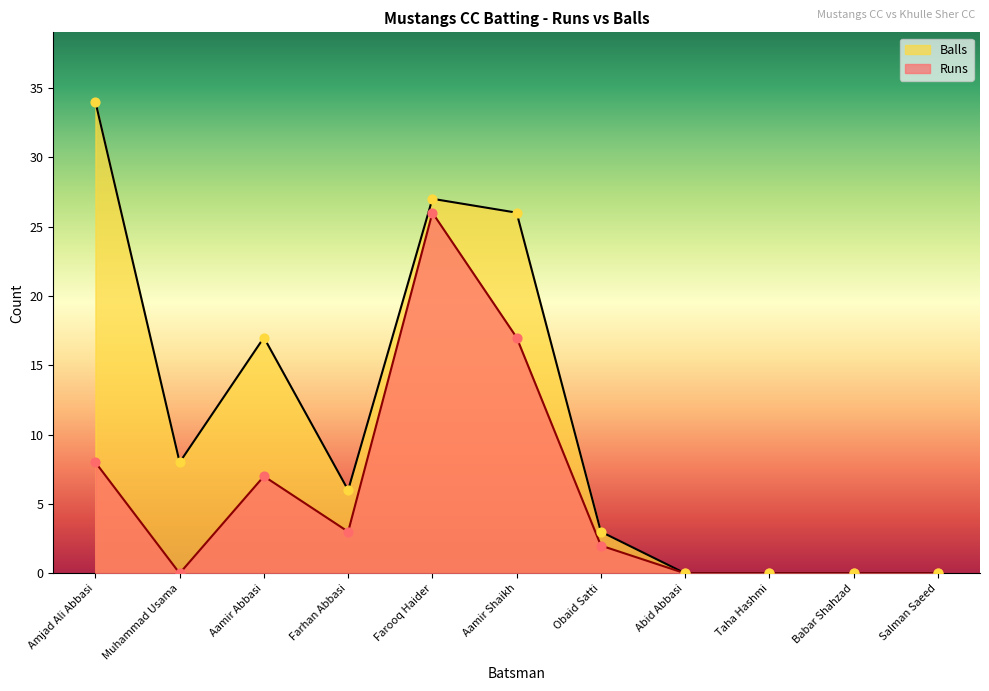

At which category is the sum across all series the highest?

Farooq Haider